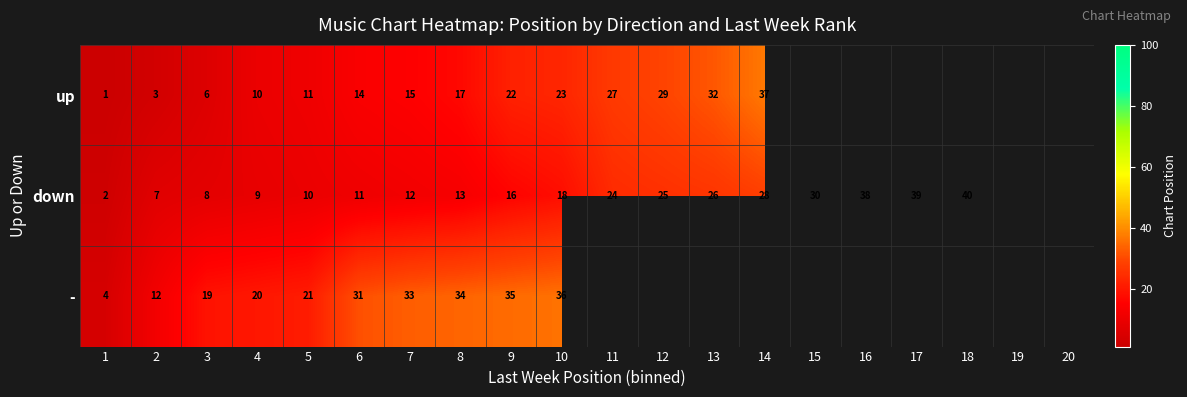

At 3, list the series in order from smallest to largest.

up, down, -